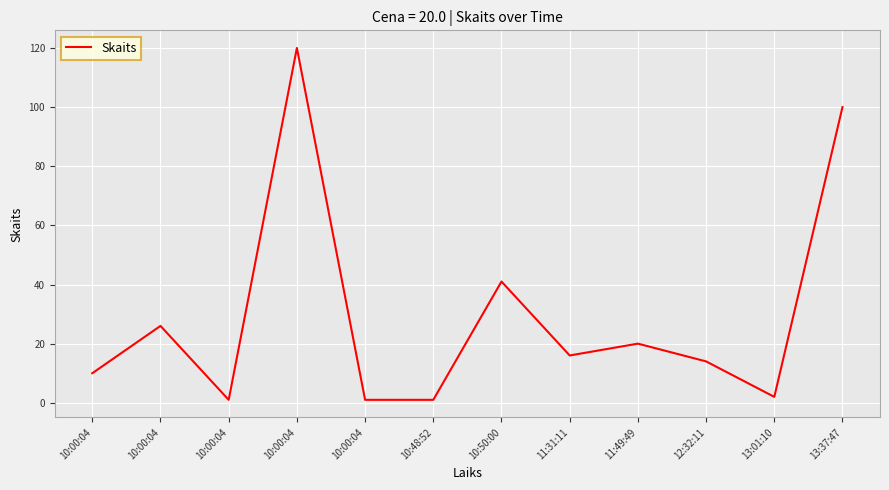

Reading left to right, list all the values displayed in this chart.

10	26	1	120	1	1	41	16	20	14	2	100